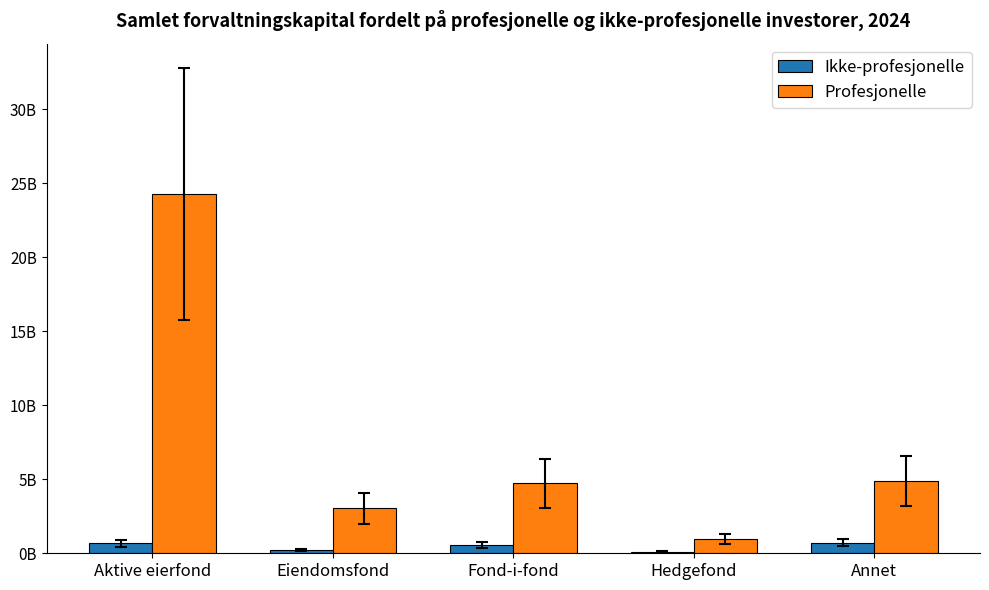

What is the average value of the Ikke-profesjonelle series?

455873567.8